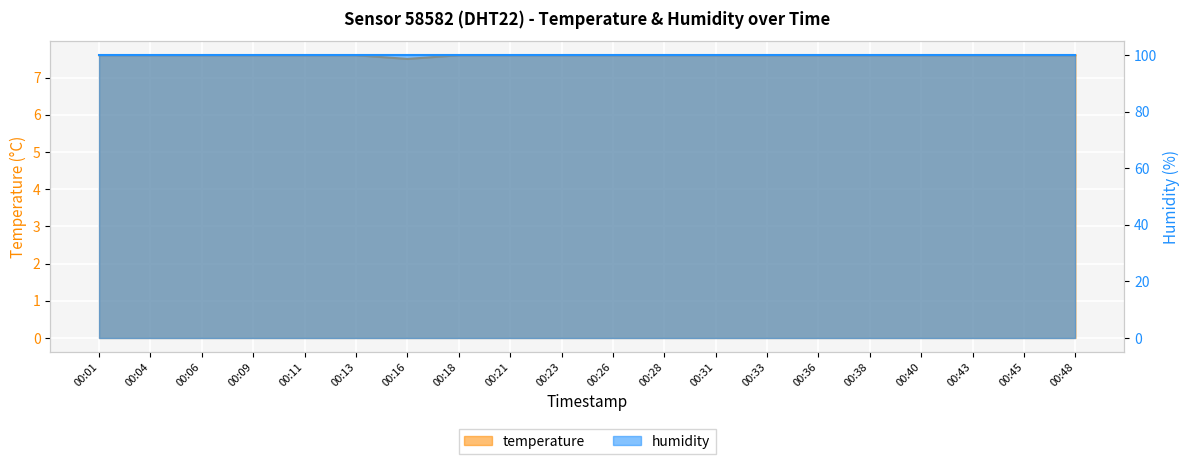

Rank the categories by value from highest to lowest.

00:01, 00:04, 00:06, 00:09, 00:11, 00:13, 00:18, 00:21, 00:23, 00:26, 00:28, 00:31, 00:33, 00:36, 00:38, 00:40, 00:43, 00:45, 00:48, 00:16